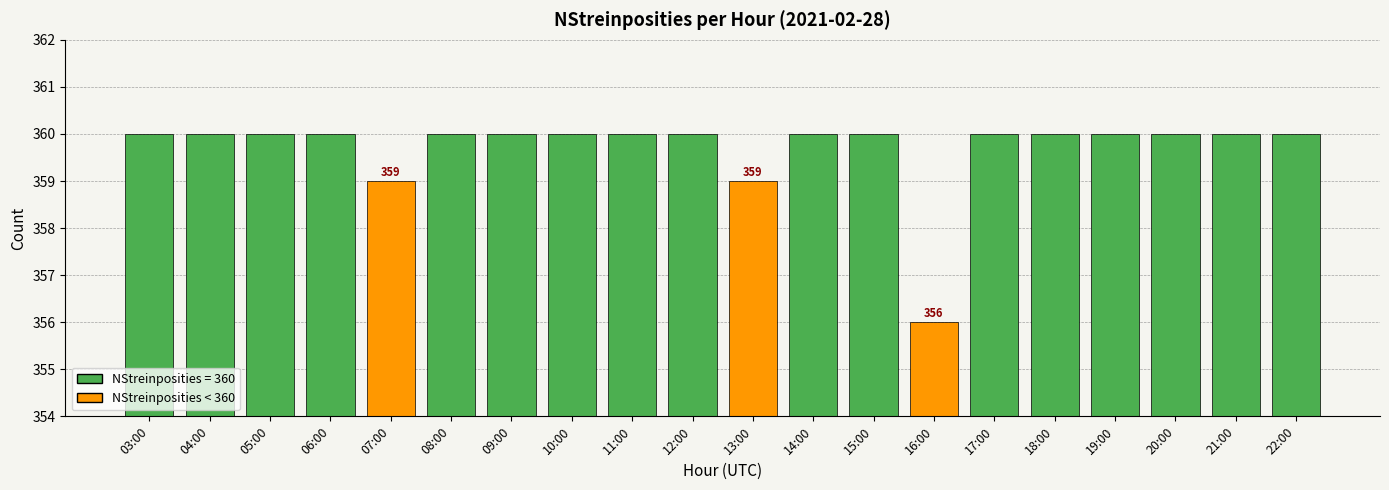

What is the greatest value displayed?

360